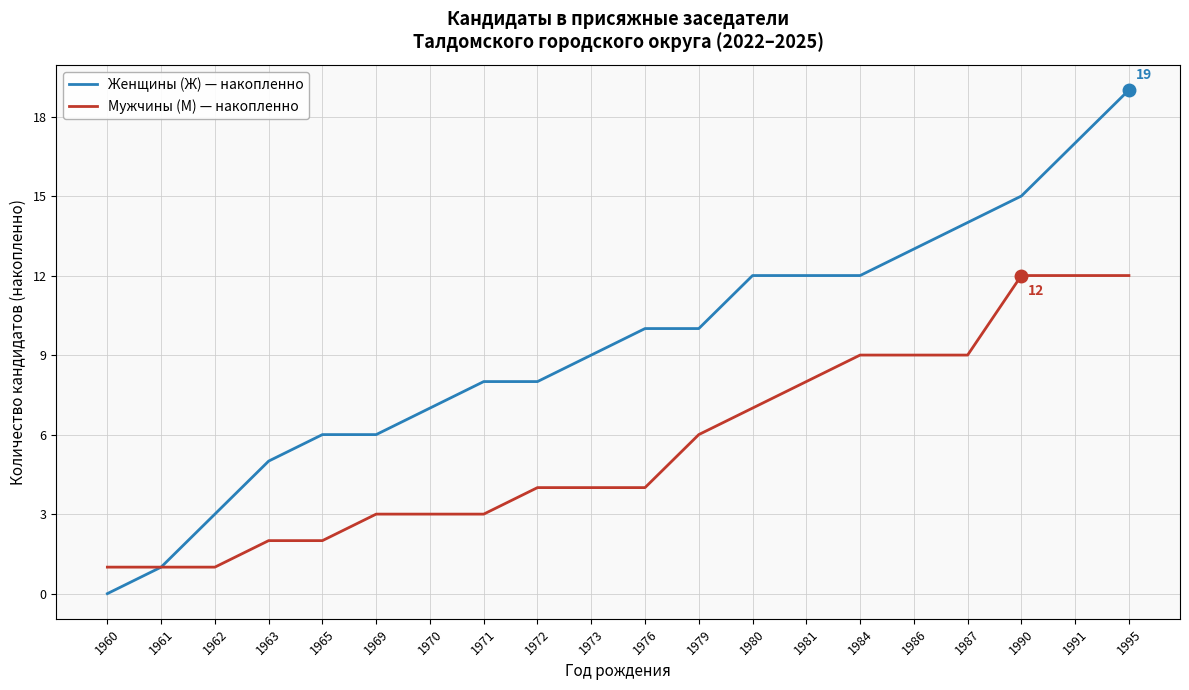

How many series are shown in this chart?

2